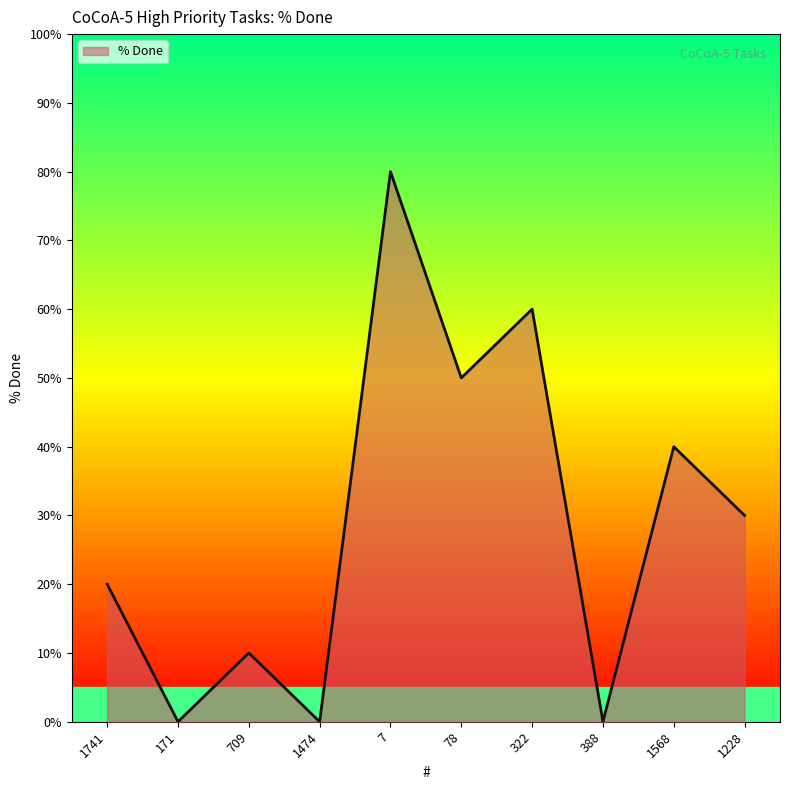

The value at 1474 is 0. True or false?

True